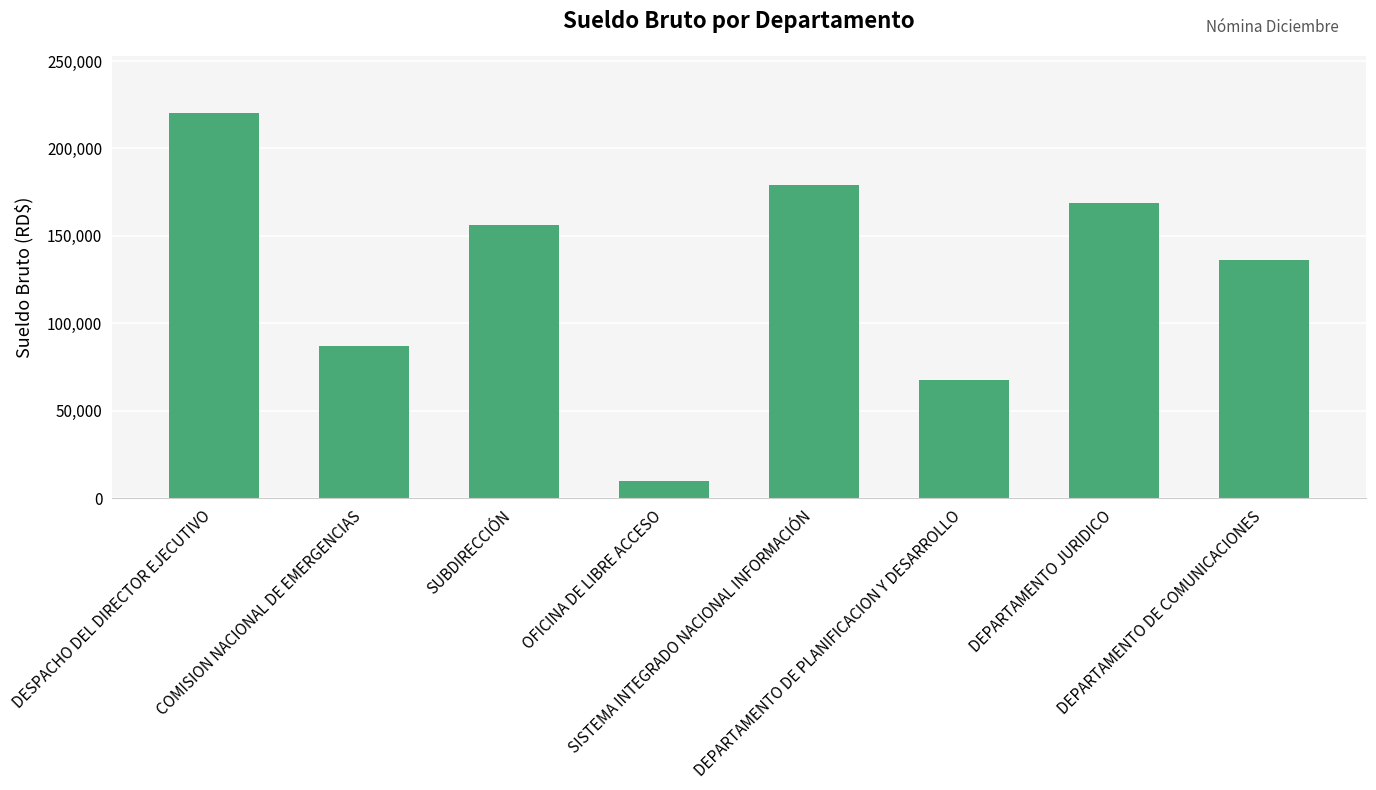

At which category does the chart reach its minimum across all series?

OFICINA DE LIBRE ACCESO